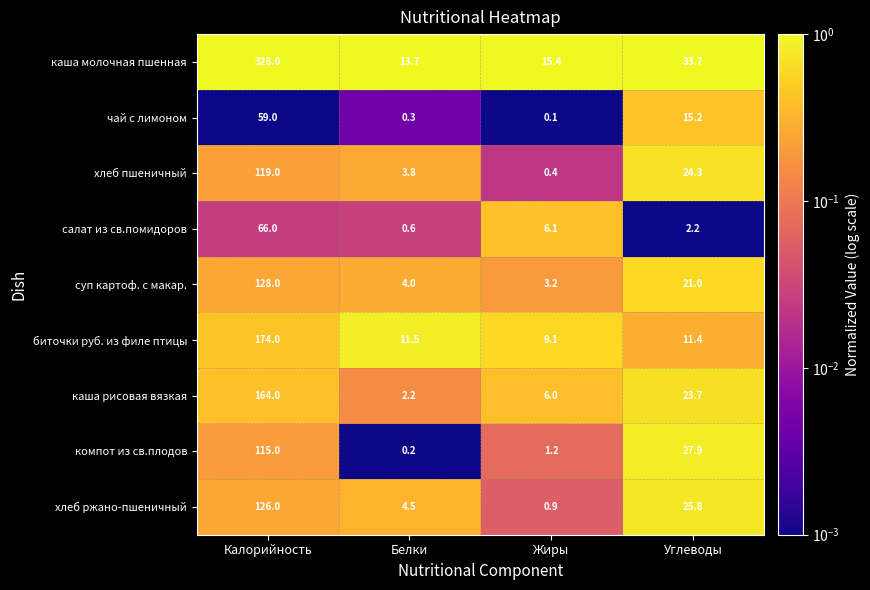

At which category does the chart reach its minimum across all series?

Жиры